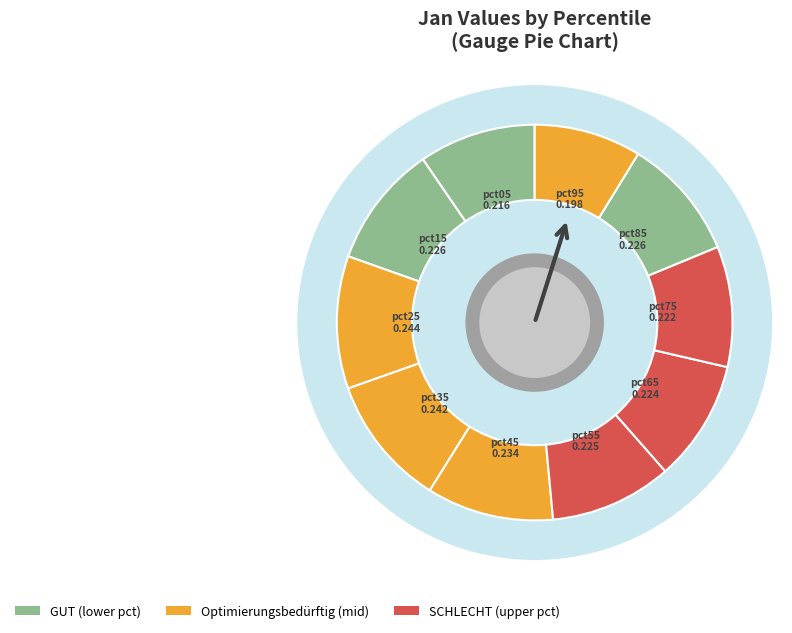

To the nearest percent, what is the difference between the largest and smallest slice percentages?

2%